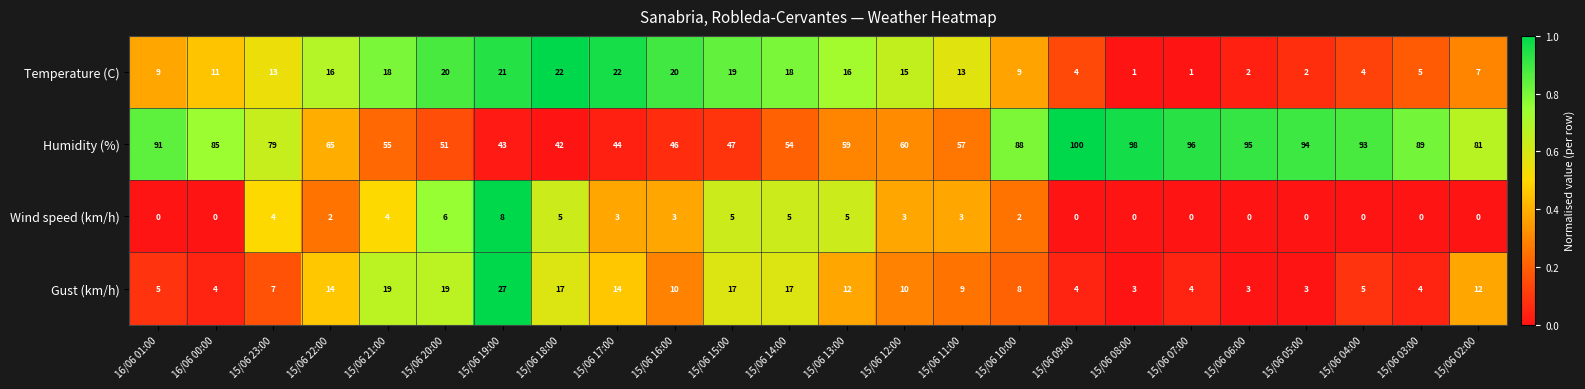

What is the difference between the Temperature (C) values at 15/06 04:00 and 16/06 01:00?

5